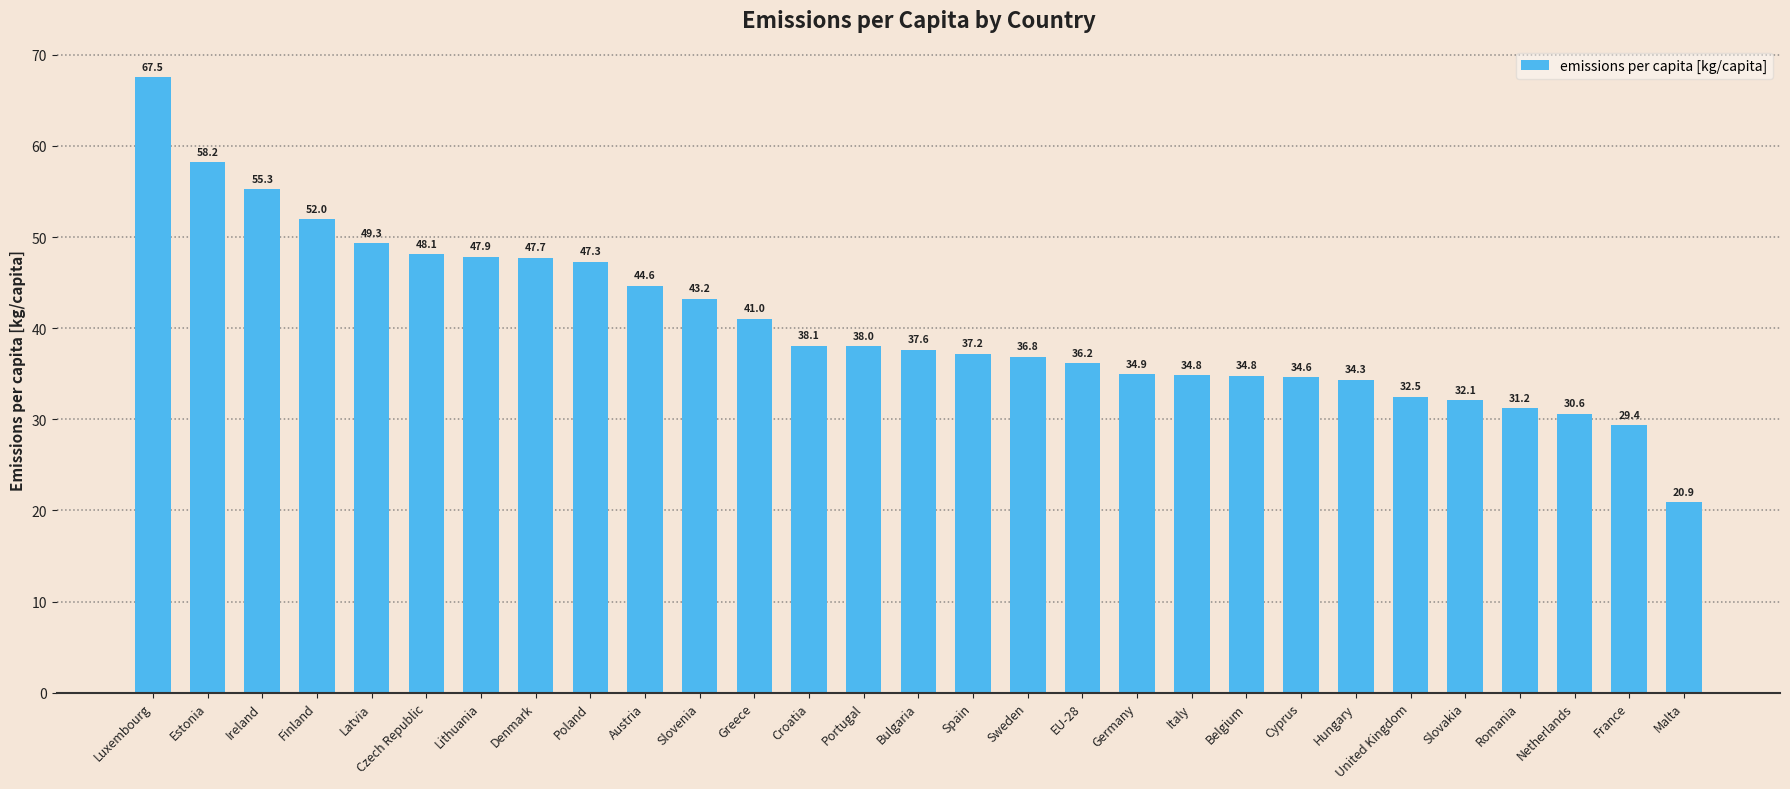

What is the label of the 6th bar from the right?

United Kingdom